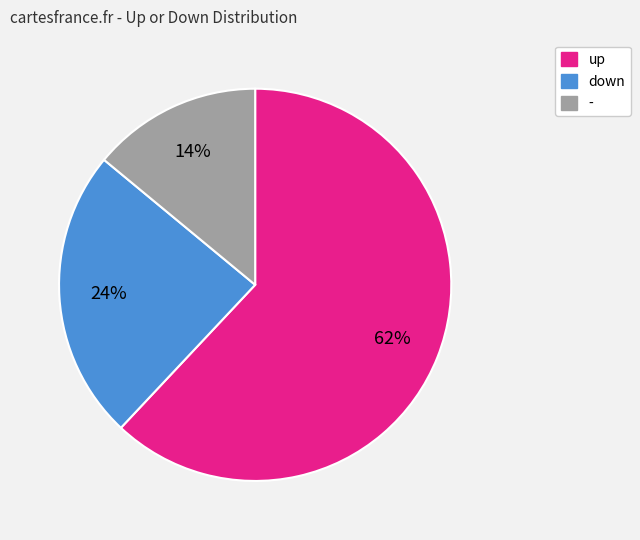

Which category has the smallest portion of the pie?

-